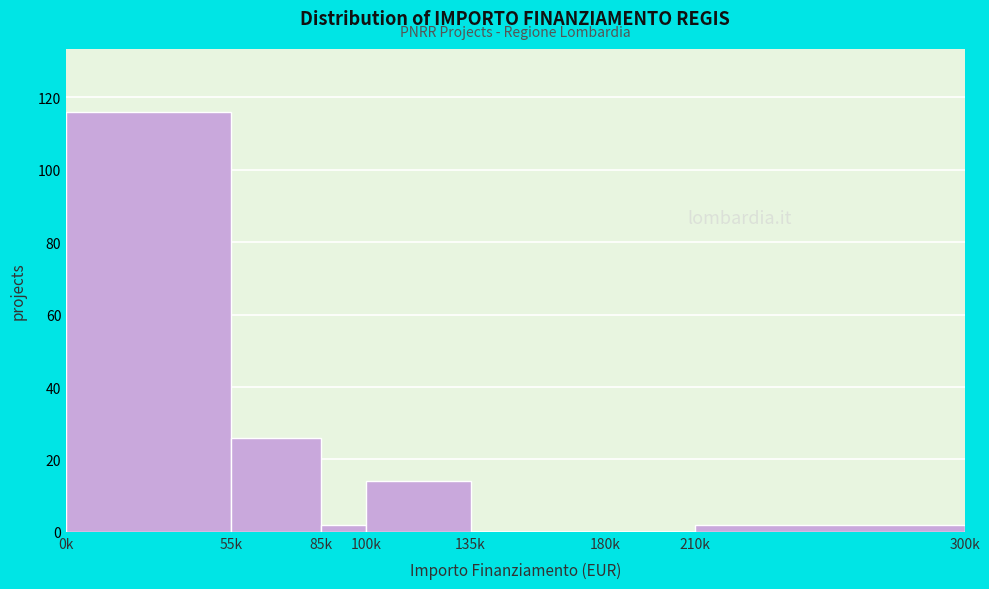

Reading left to right, transcribe all the data shown in this chart.

0k=116	55k=26	85k=2	100k=14	135k=0	180k=0	210k=2